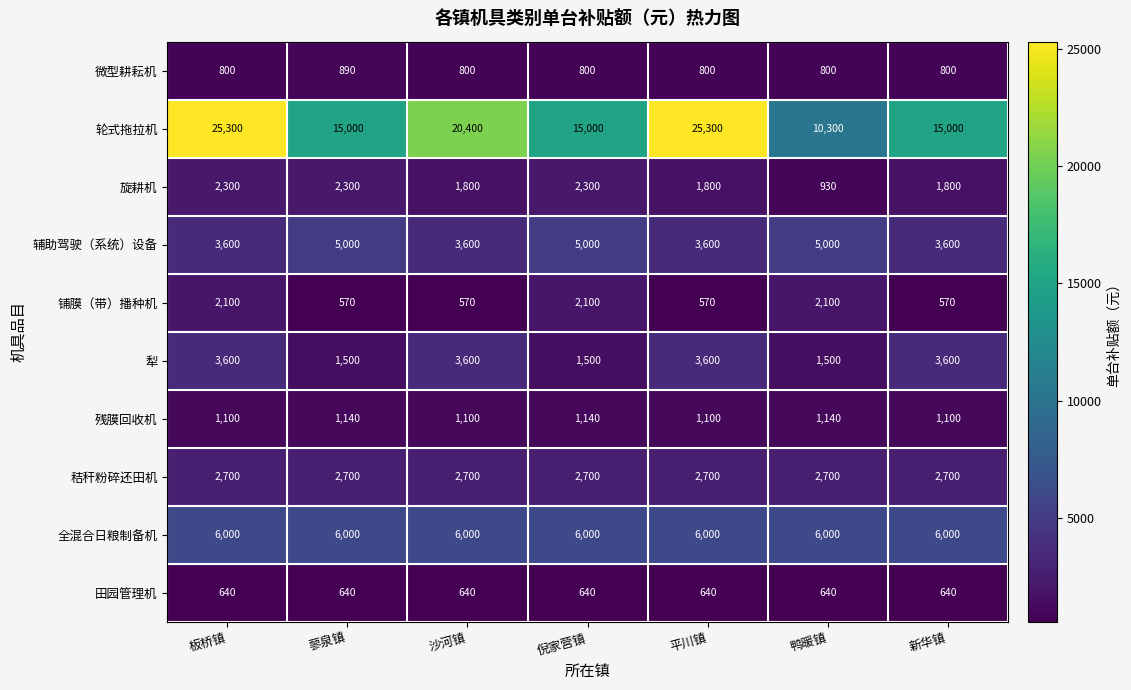

Which series has the largest range (max minus min)?

轮式拖拉机